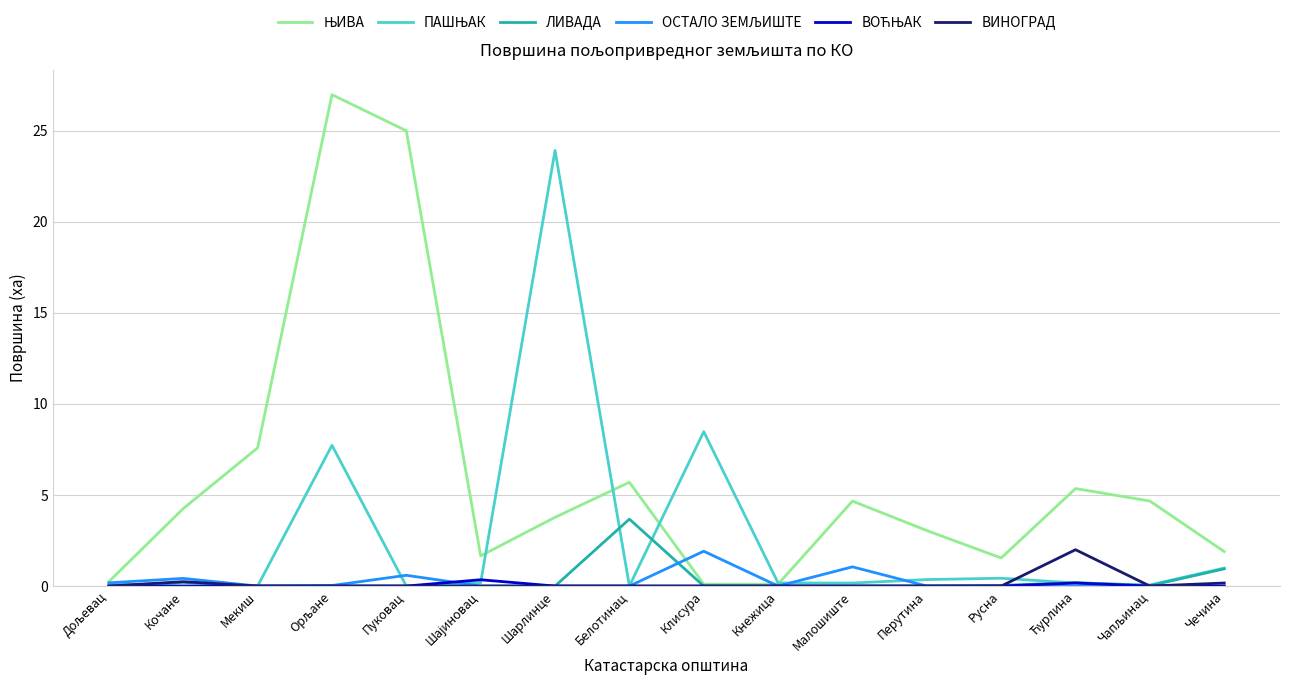

What is the total value across all series at Шарлинце?

27.7